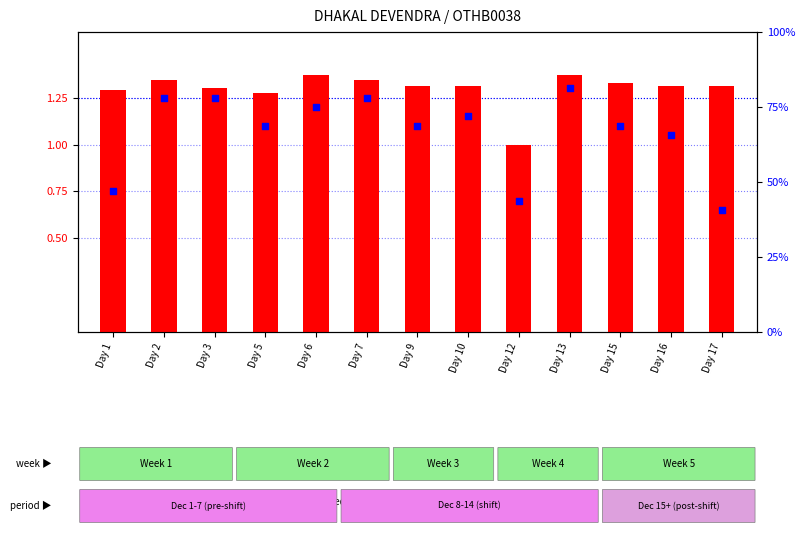

Which series has the largest Y range (max minus min)?

percentile rank within the sample